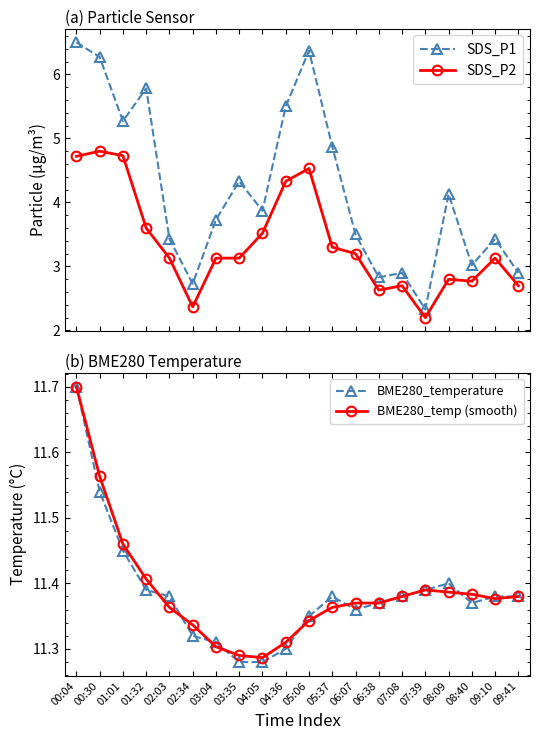

True or false: SDS_P2 and BME280_temp (smooth) cross at least once.

False